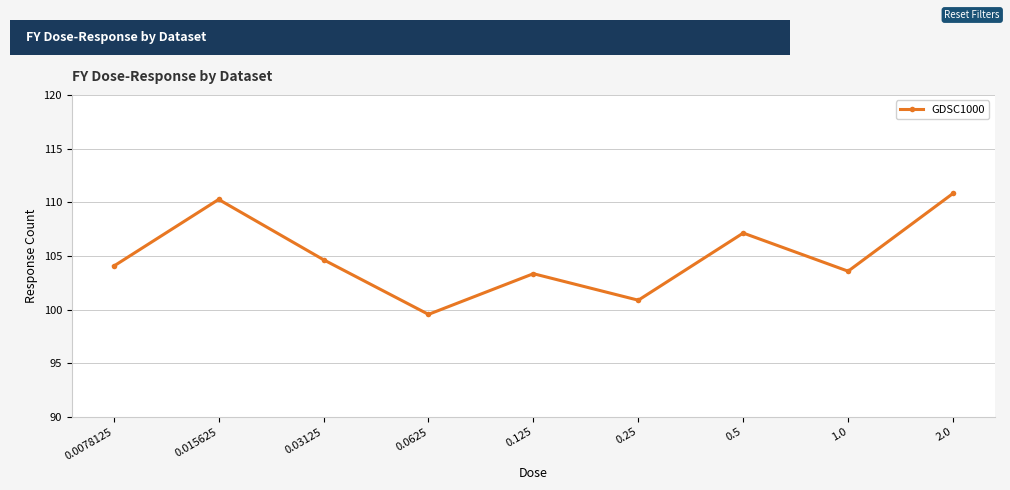

How many values are below 104?

4